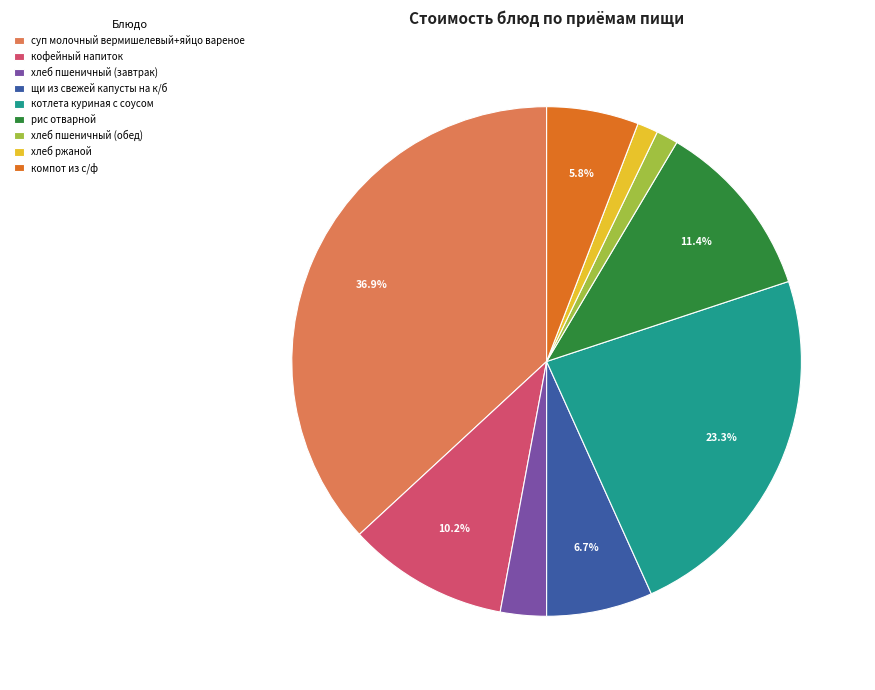

Is it true that хлеб пшеничный (завтрак) is 3% of the pie?

True